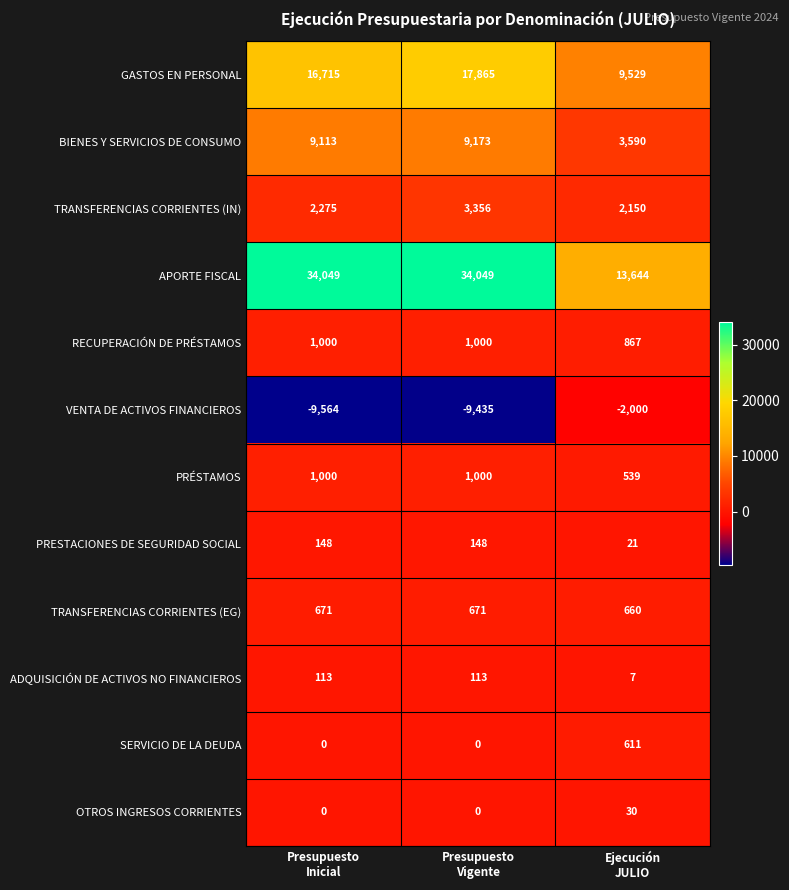

What is the minimum value for ADQUISICIÓN DE ACTIVOS NO FINANCIEROS?

7